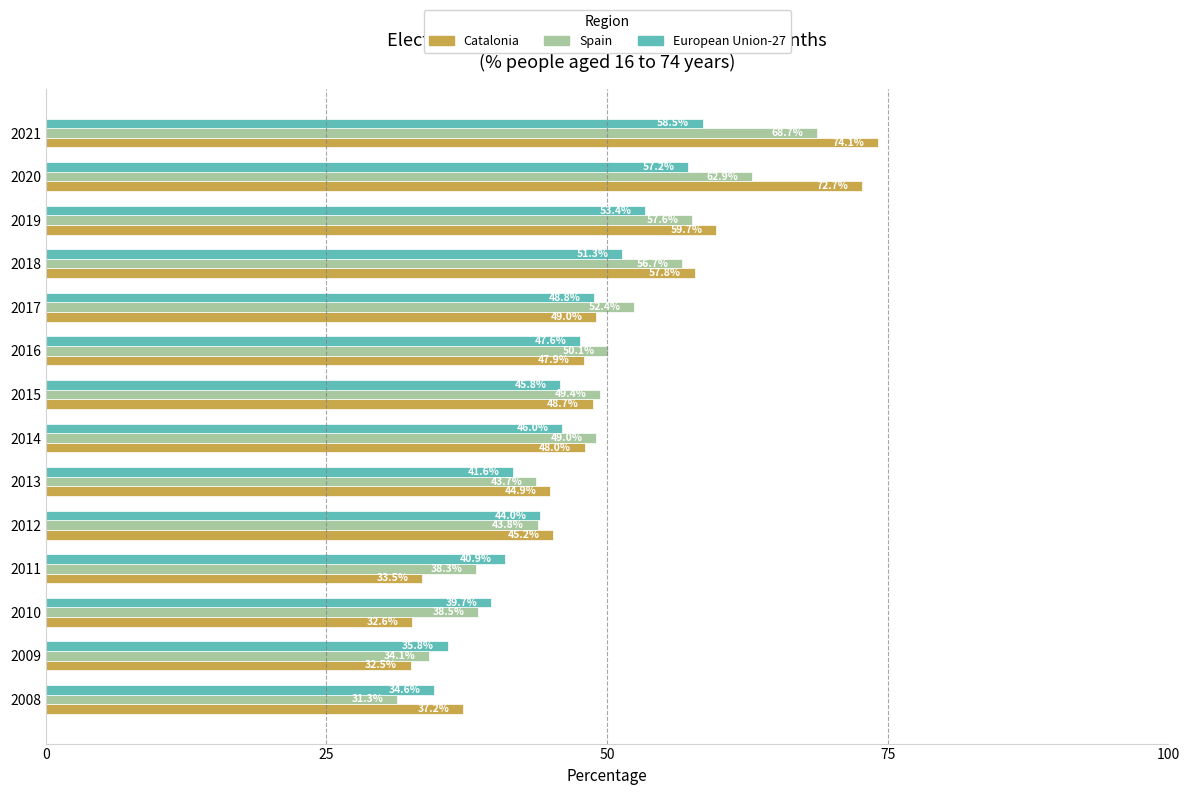

At which label is Catalonia closest to 53?

2017